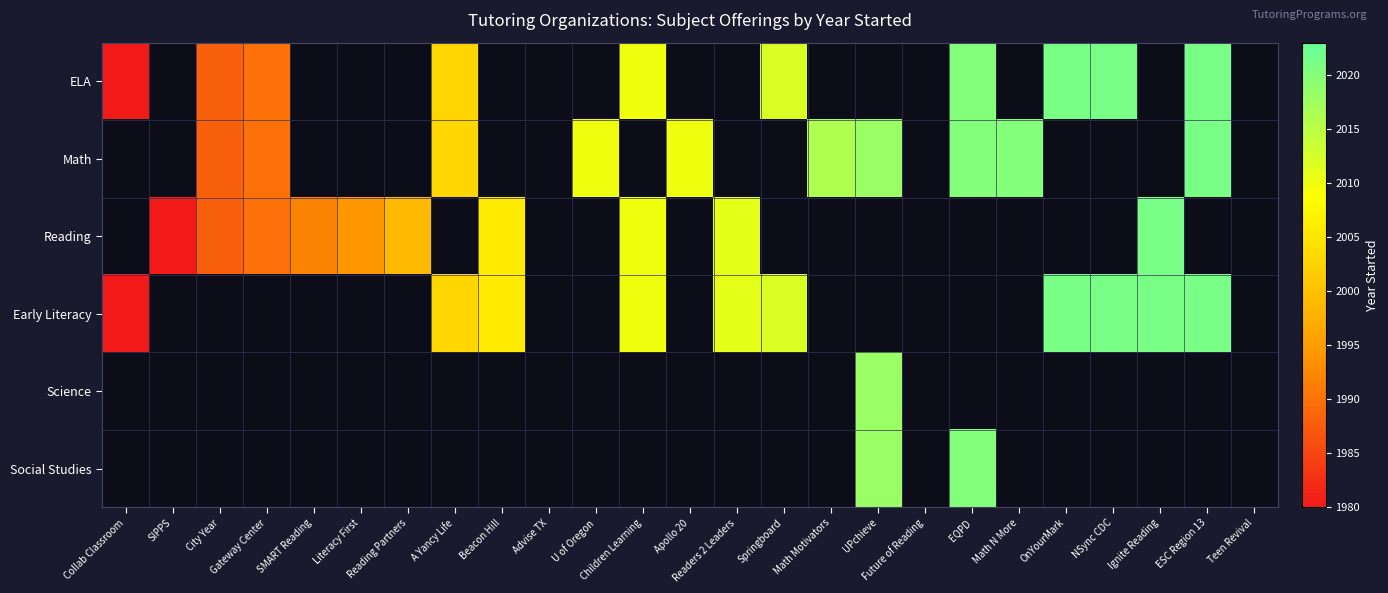

At how many categories does at least one series exceed 2002?

15